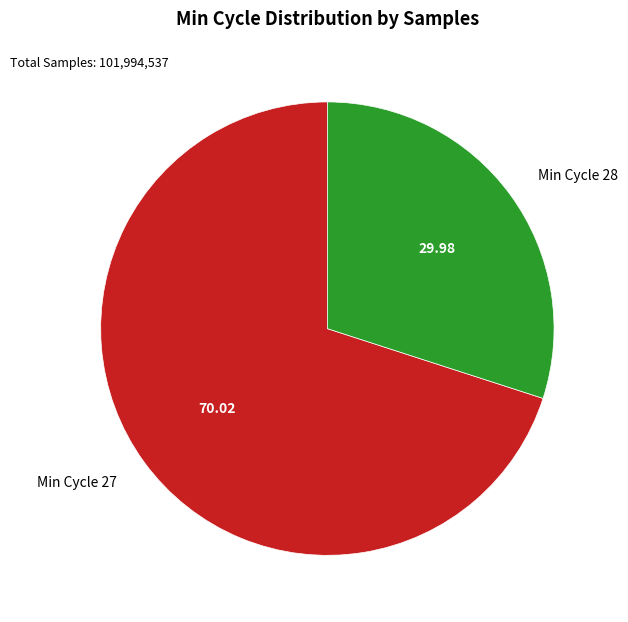

Which slice represents more than half of the pie?

Min Cycle 27